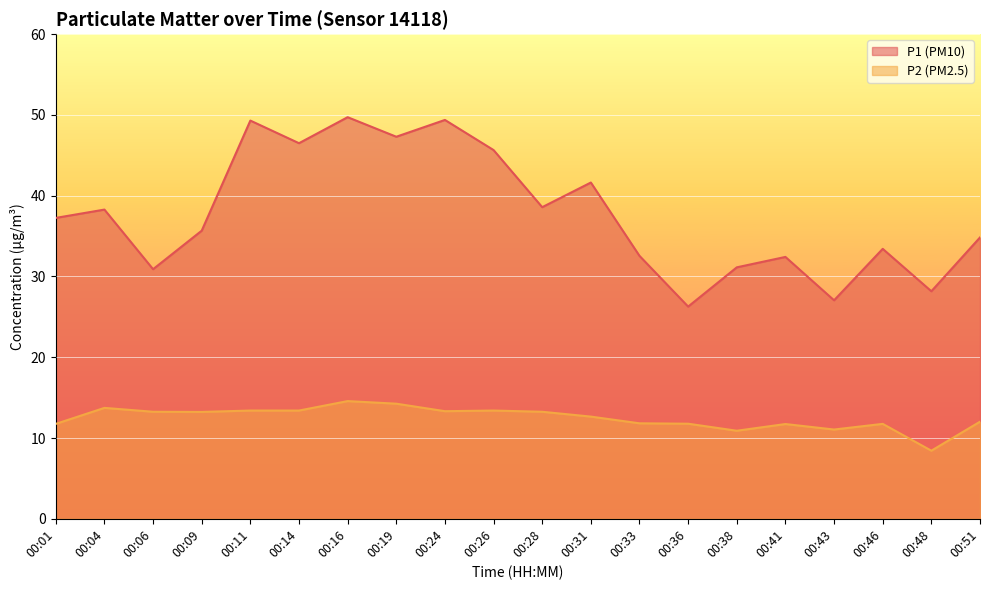

How many lines are shown in the chart?

2